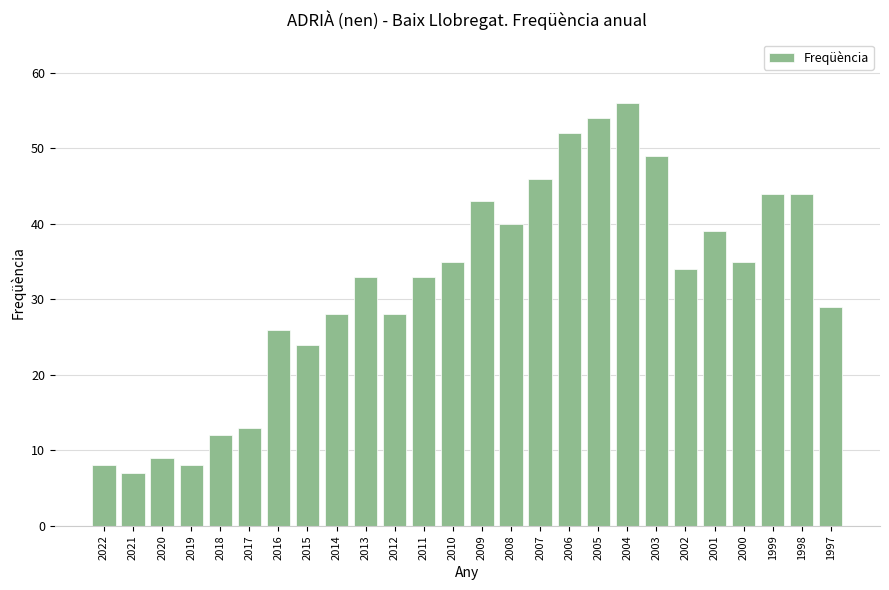

What is the minimum value shown in the chart?

7